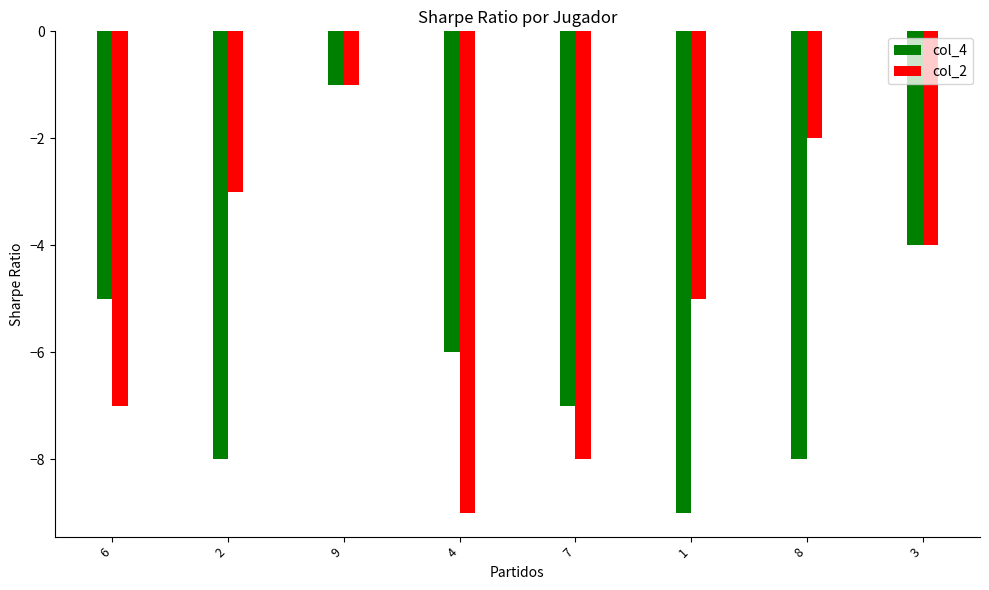

What is the difference between the highest and lowest values at 8?

6